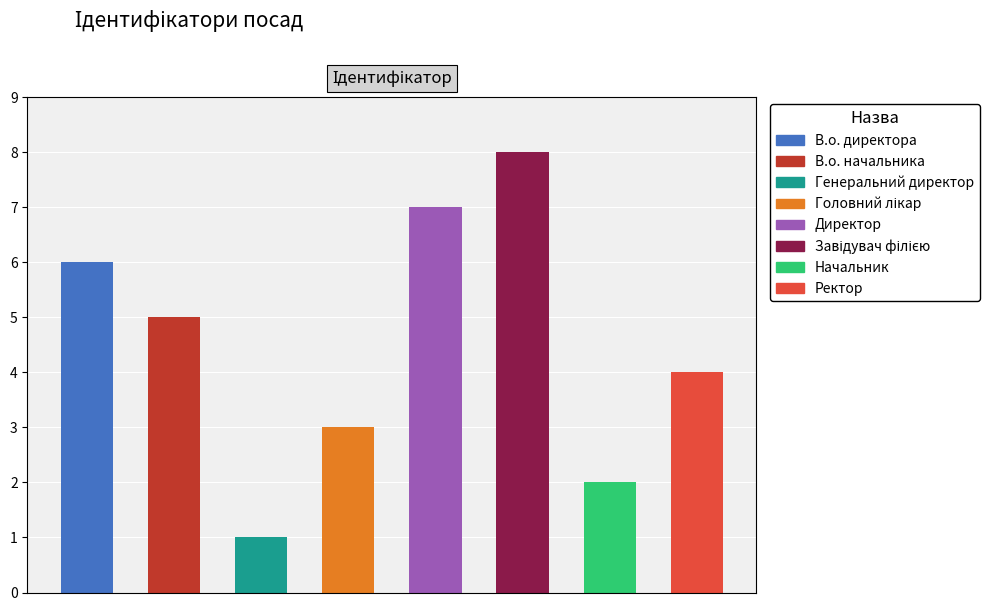

Count the number of data series in this chart.

1